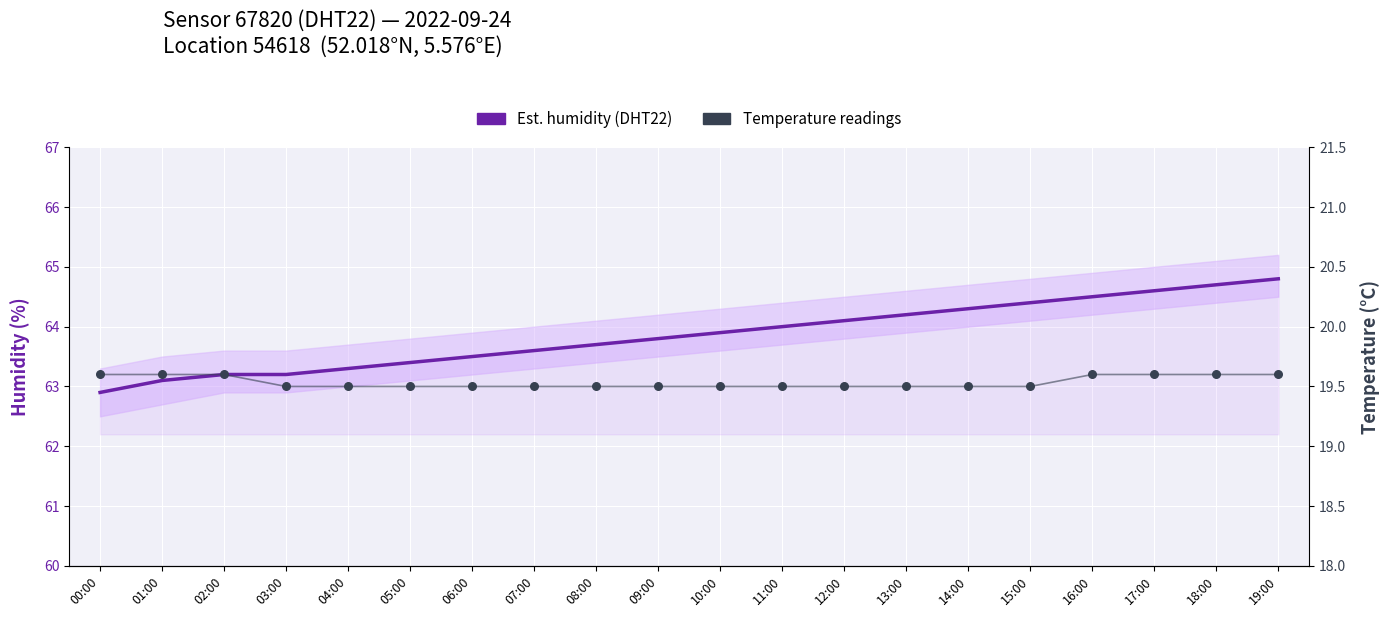

Which series has the largest total across all categories?

Est. humidity (DHT22)